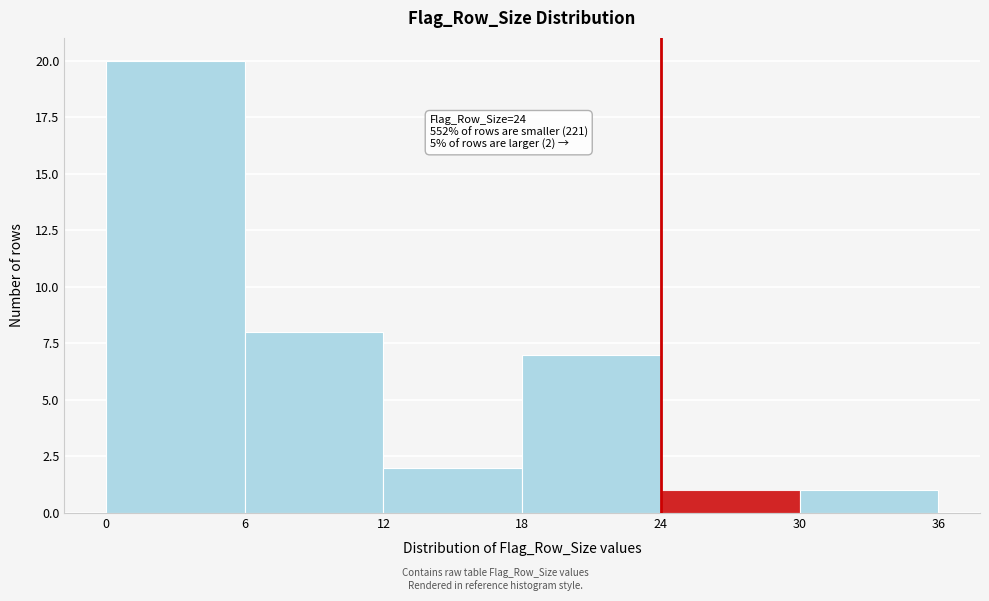

Over which range of the x-axis is the bar tallest?

0 to 6